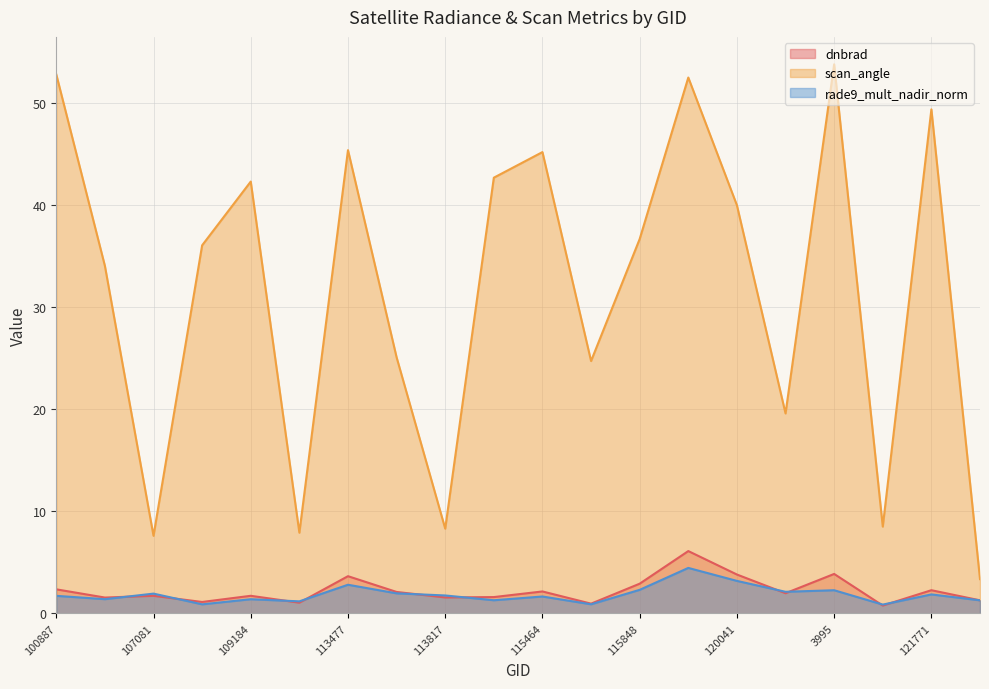

What is the difference between the maximum and second lowest values in the scan_angle series?

46.2